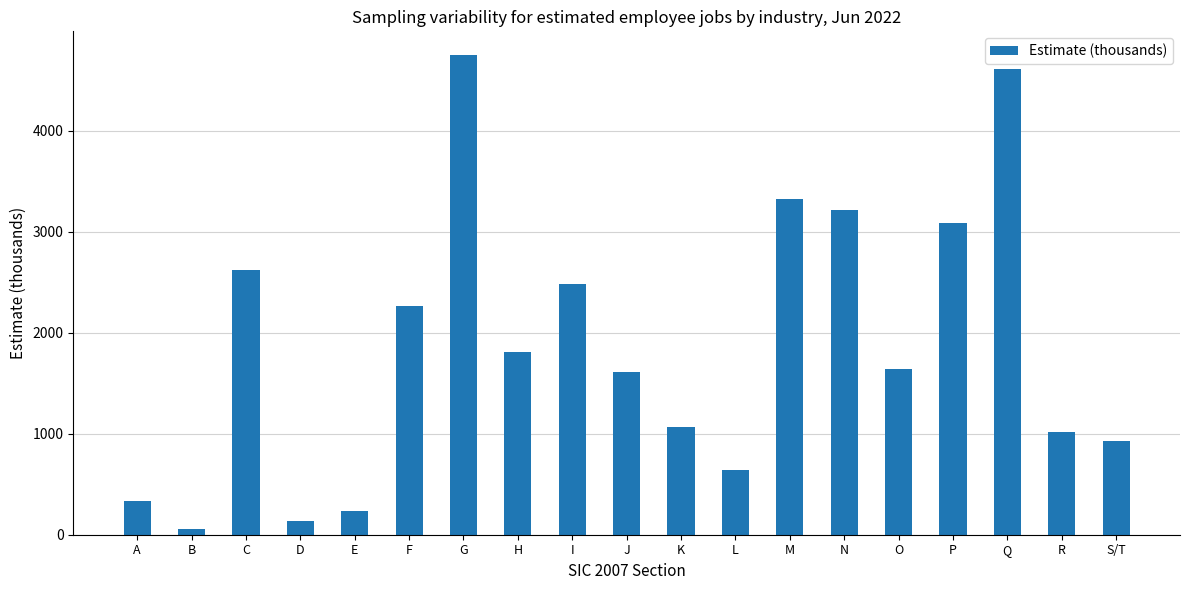

What is the difference between the maximum and minimum values?

4690